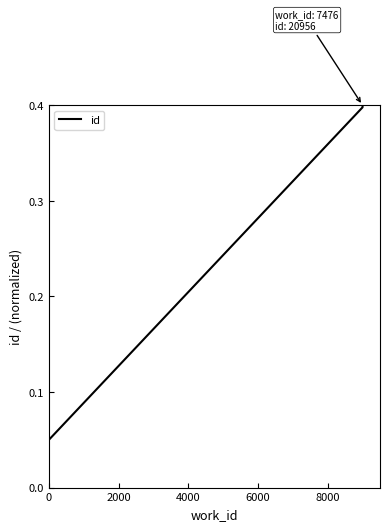

How many categories are shown in the chart?

10